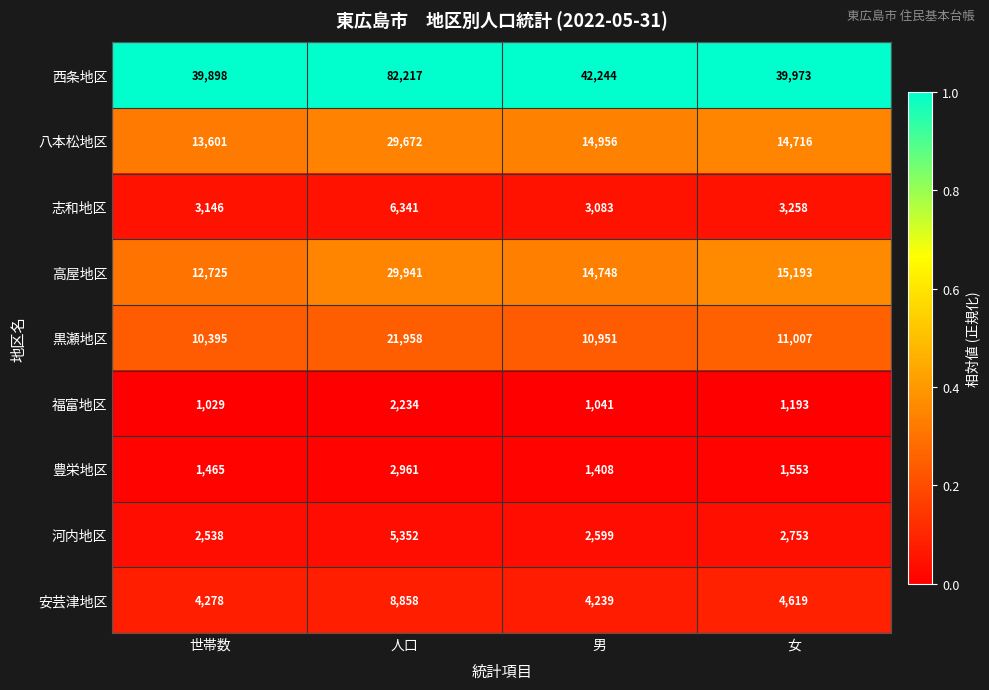

At which category is the sum across all series the highest?

人口